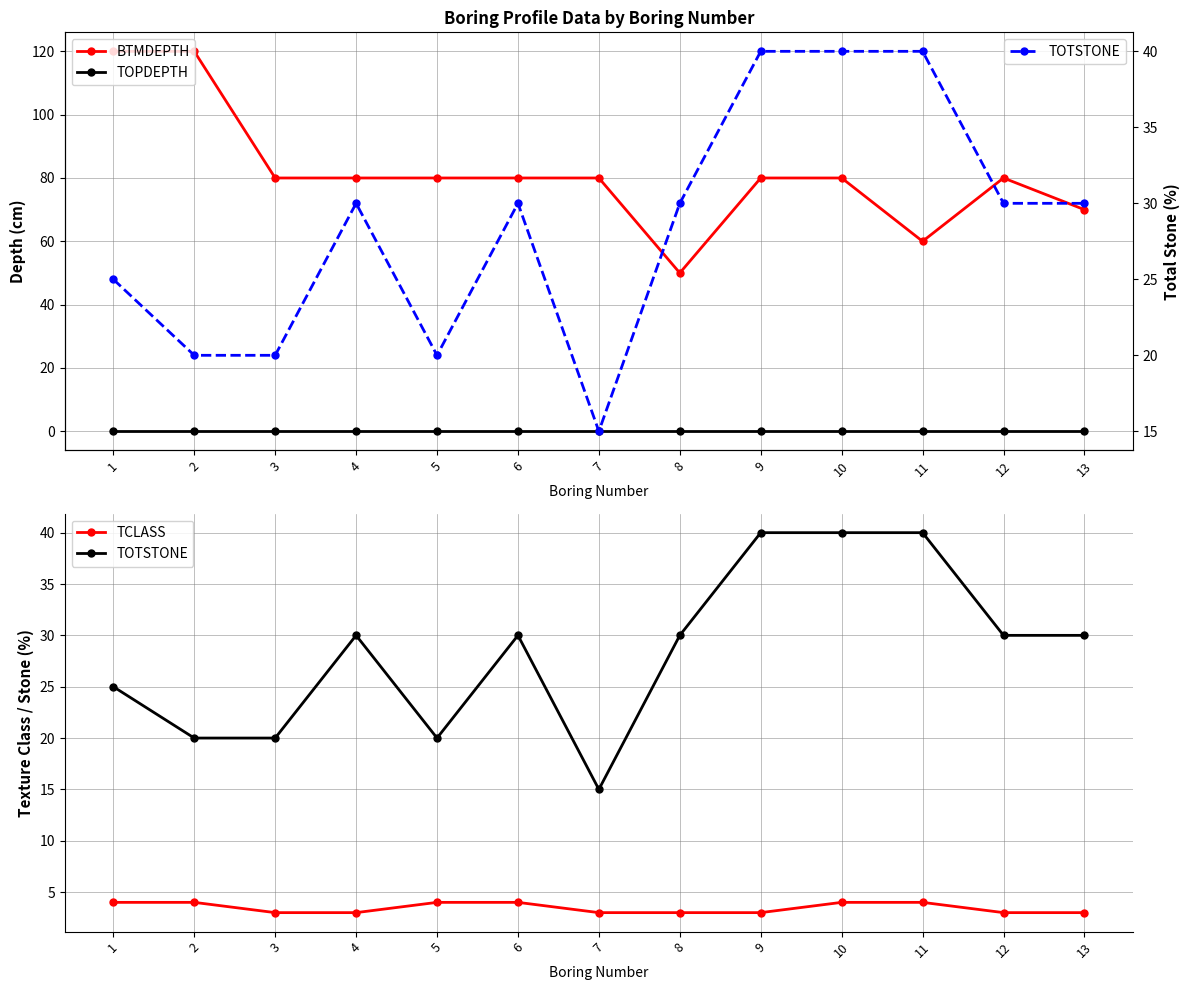

How many lines are shown in the chart?

4